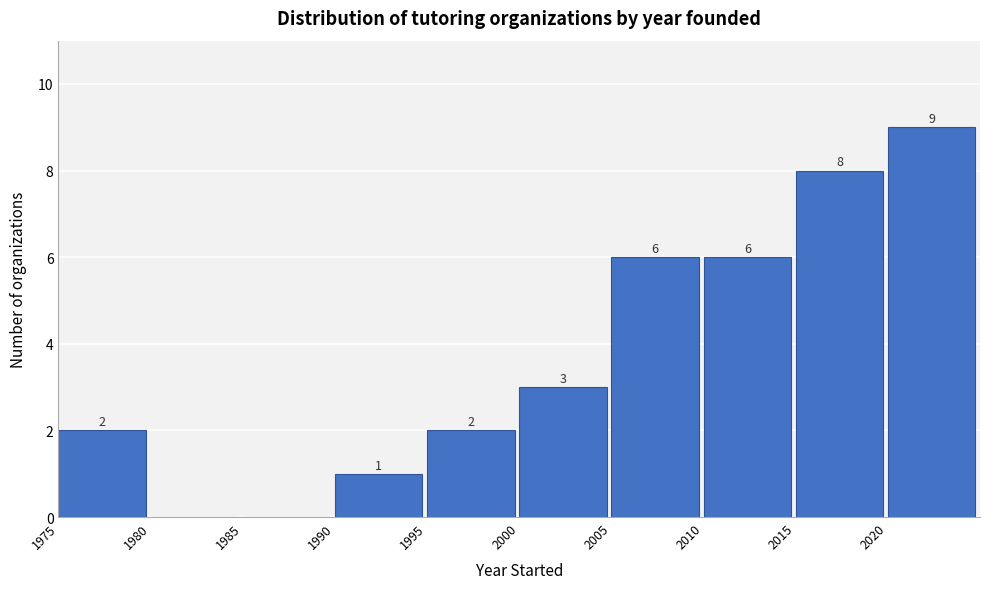

Over which range of the x-axis is the bar tallest?

2020 to 2025